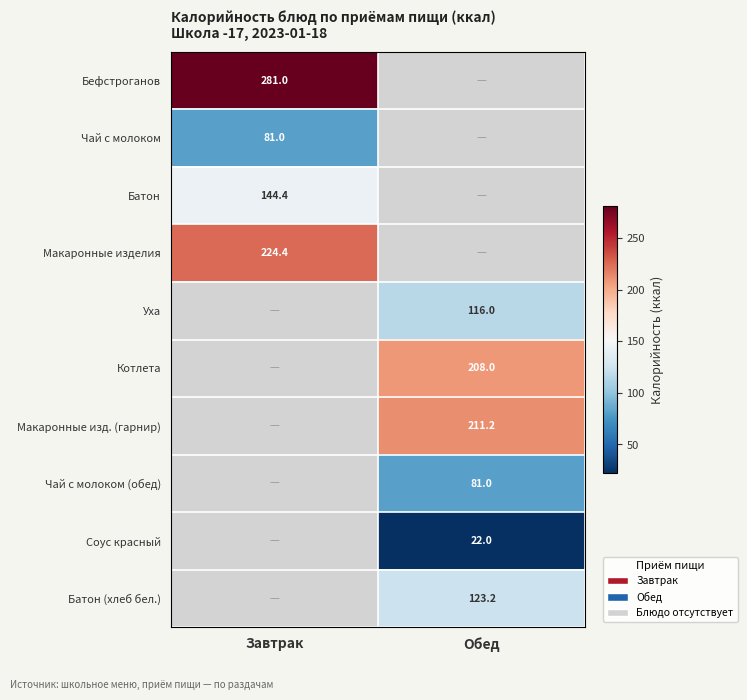

Between Завтрак and Обед, which is larger?

Обед